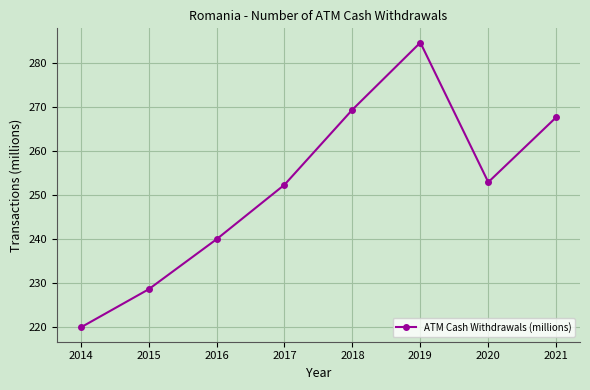

What is the difference between the maximum and minimum values?

64.9